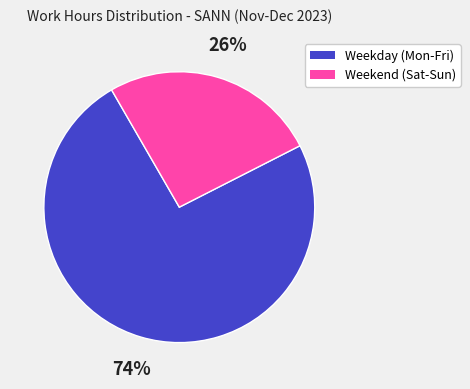

To the nearest percent, what is the average slice percentage?

50%